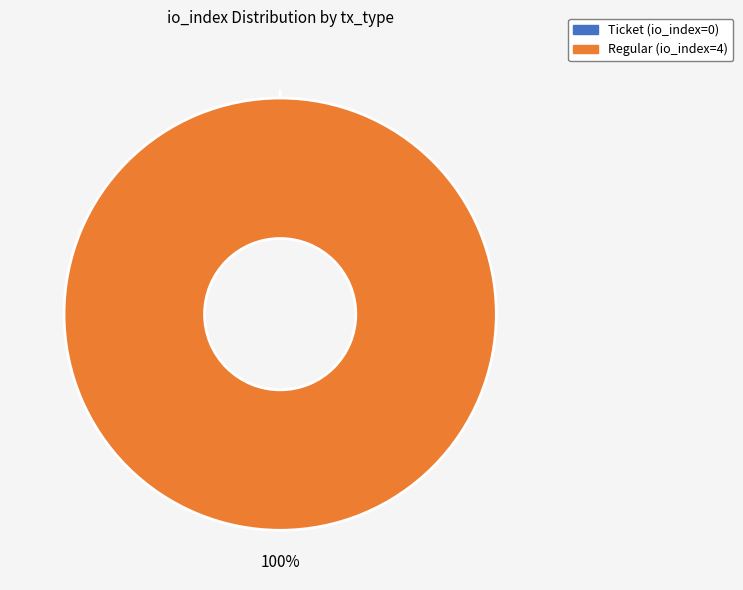

Which slice represents more than half of the pie?

Regular